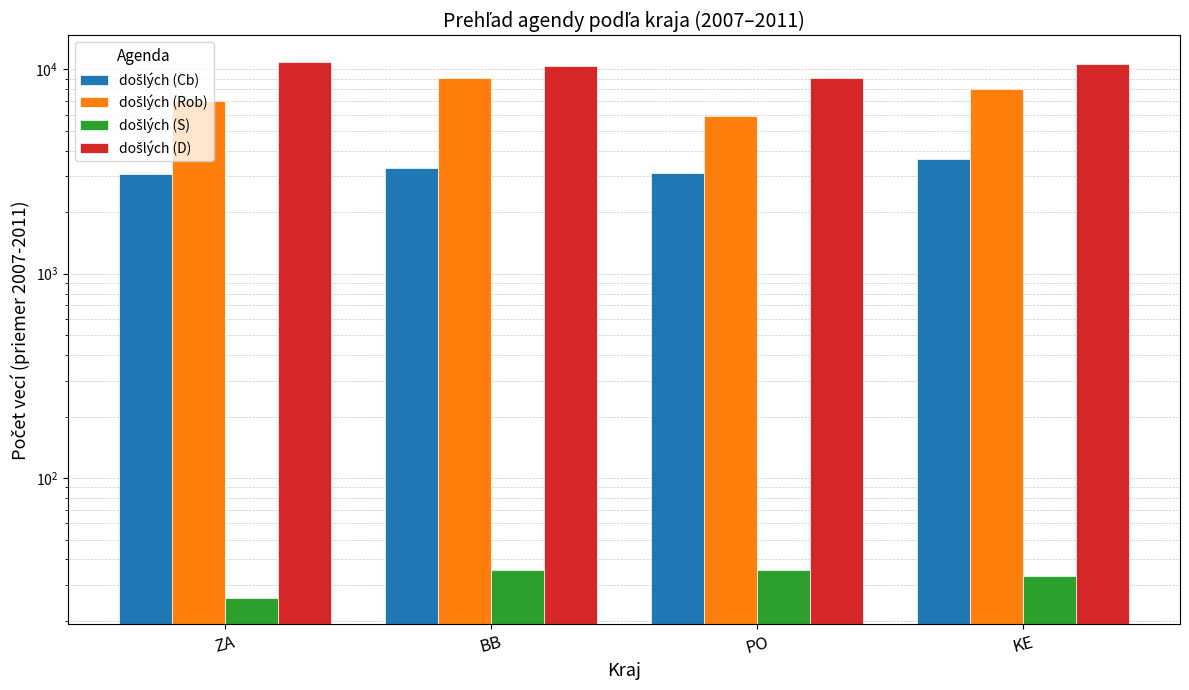

List the series in order of their overall mean, lowest first.

došlých (S), došlých (Cb), došlých (Rob), došlých (D)